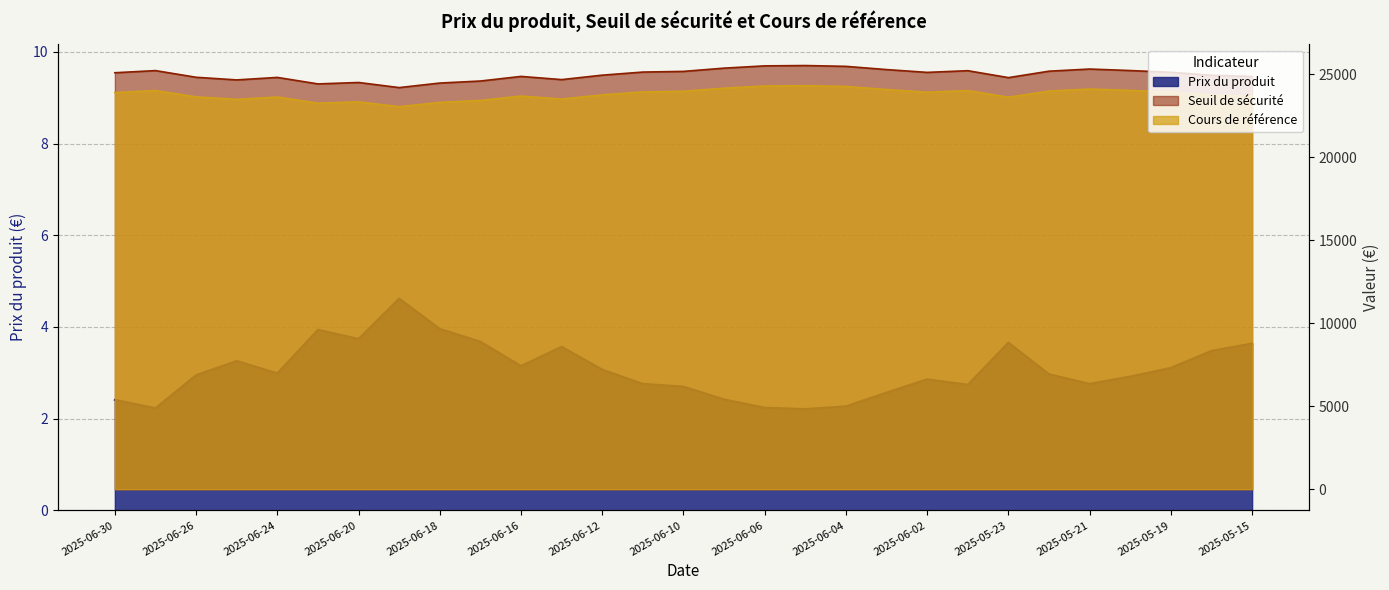

Which series has the largest range (max minus min)?

Seuil de sécurité